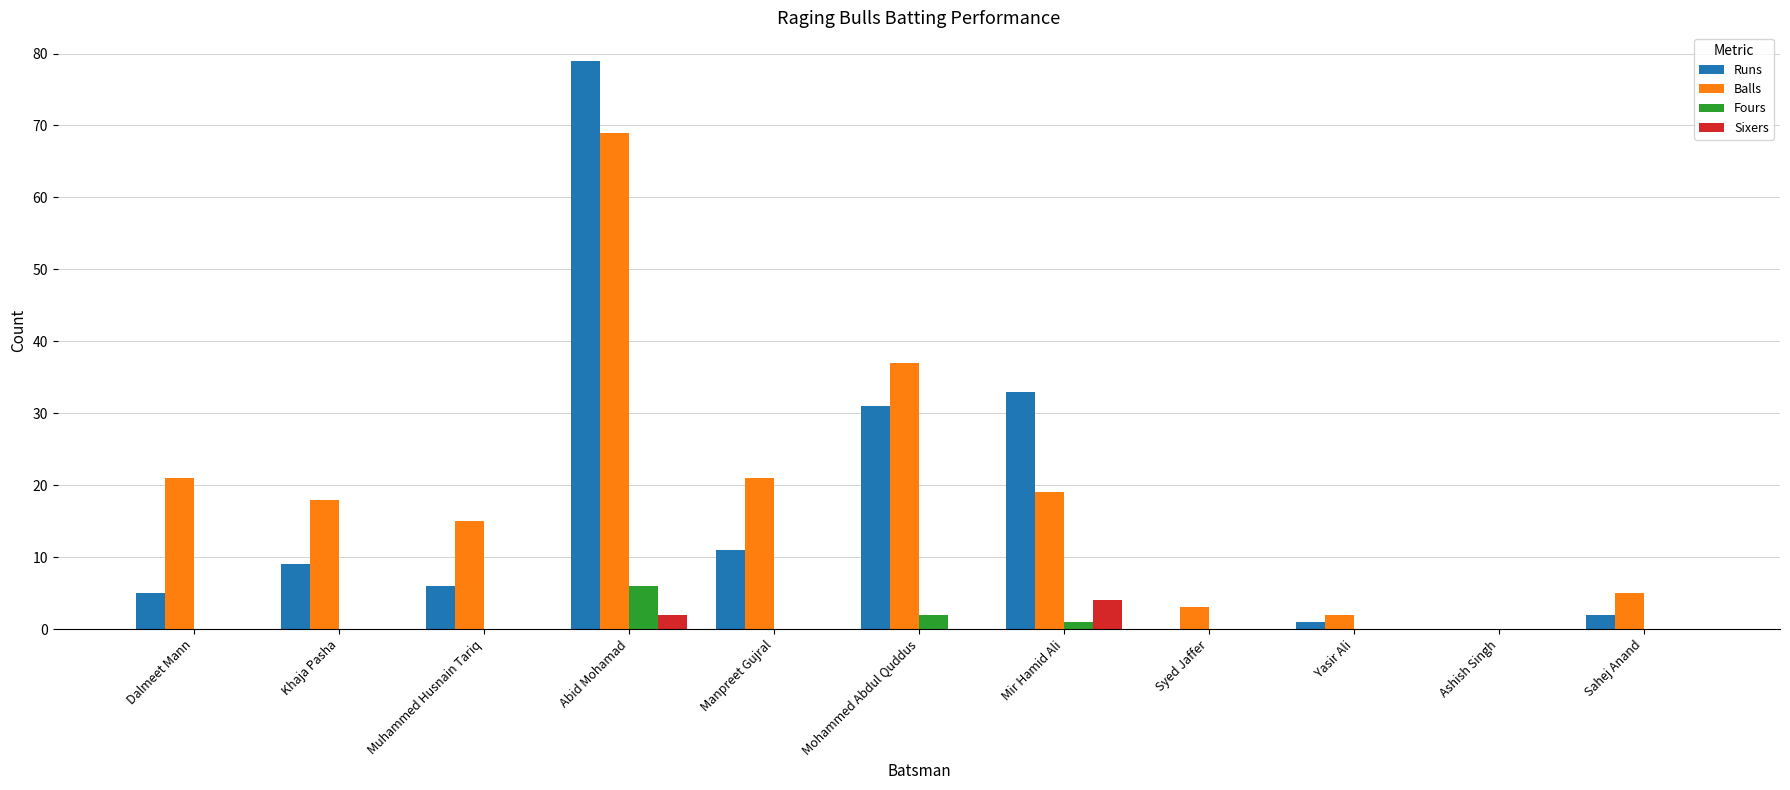

Where is Balls nearest to the value 34?

Mohammed Abdul Quddus